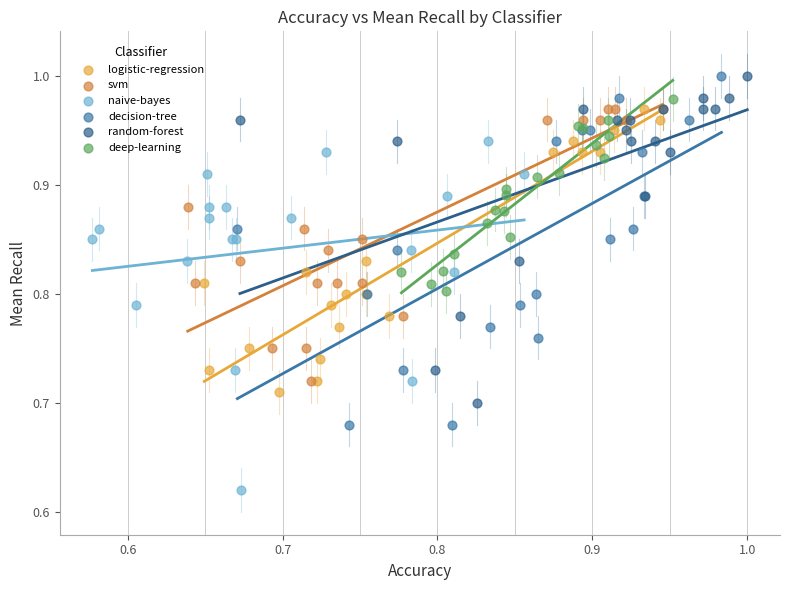

Which series contains the lowest Y value?

naive-bayes